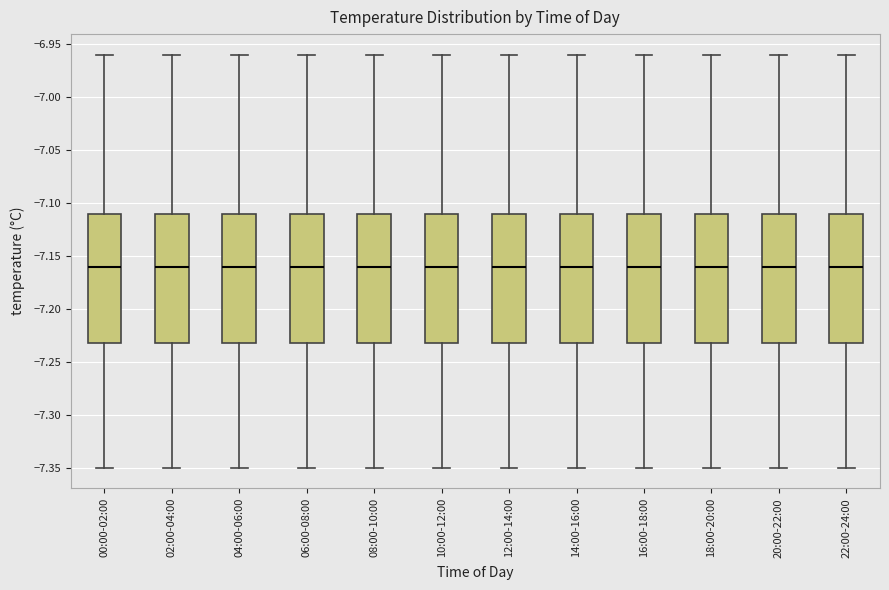

Where does the median line of the box for 02:00-04:00 sit on the y-axis? The values are not printed on the chart, so give them approximately, as read against the axis.

-7.16